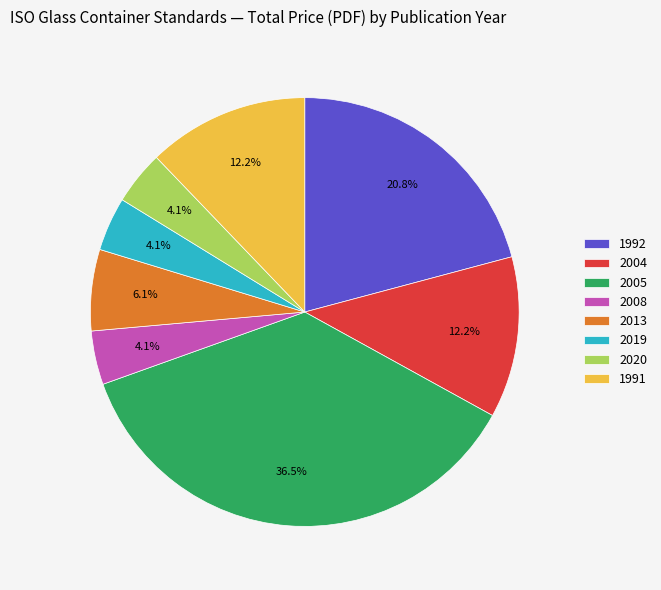

Is there any slice that represents more than half of the pie?

No